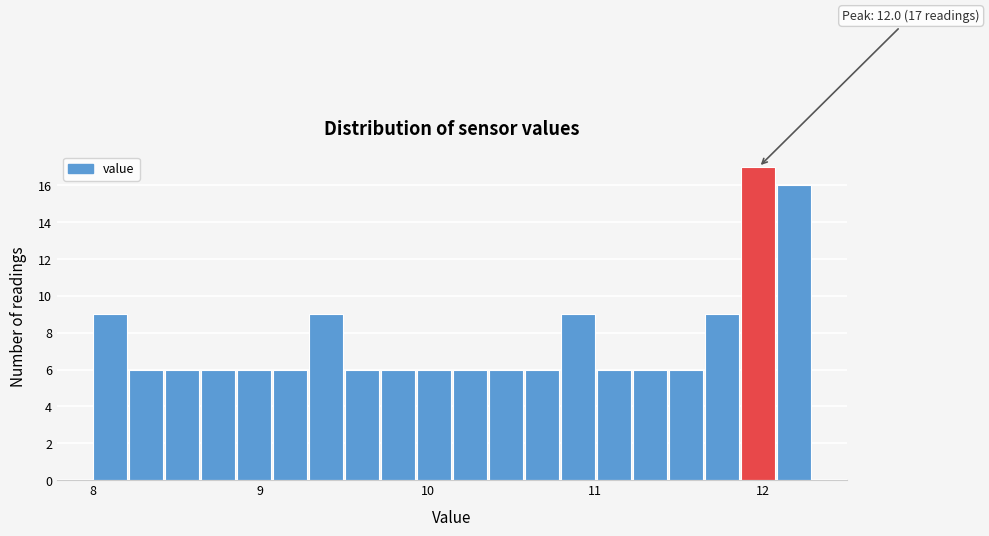

Read against the x-axis, roughly where is the centre of the tallest bar?

12.0